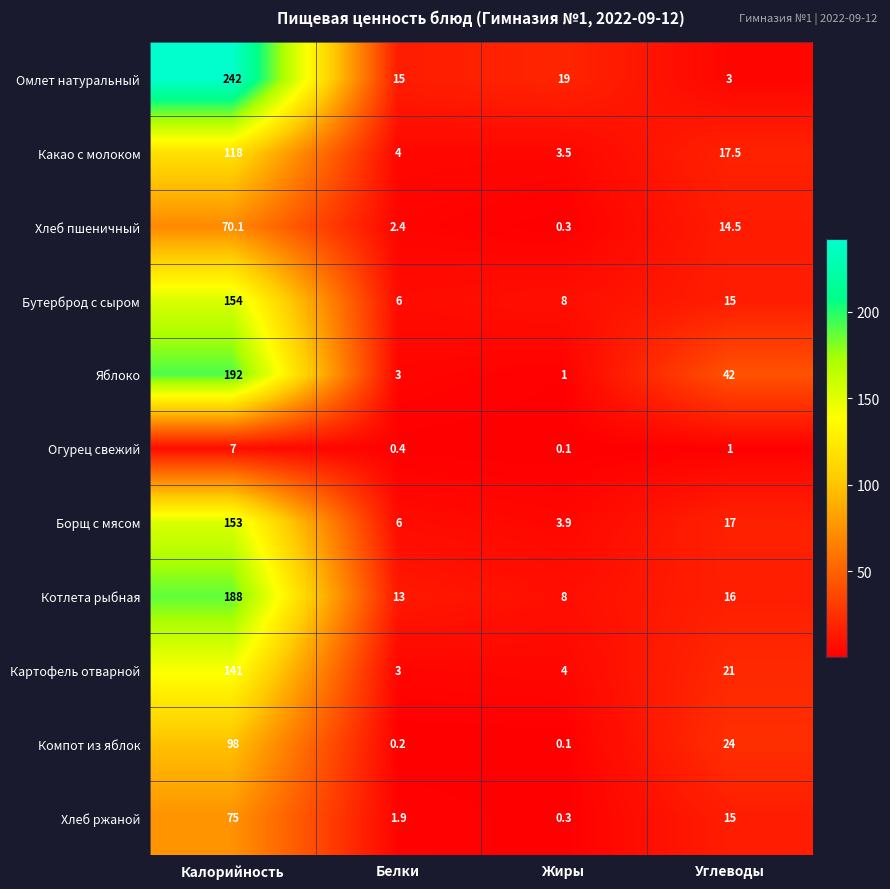

True or false: Бутерброд с сыром has a value of 13.9 at Жиры.

False